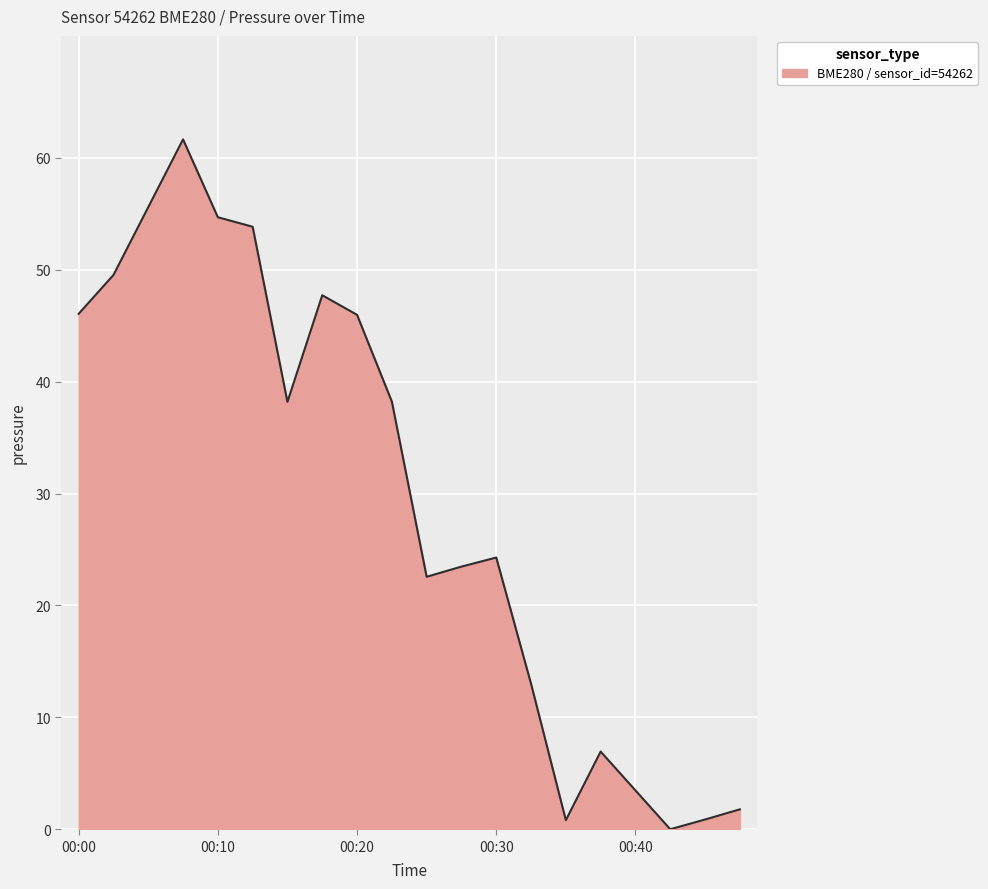

What is the value of the 5th point from the left?

54.7